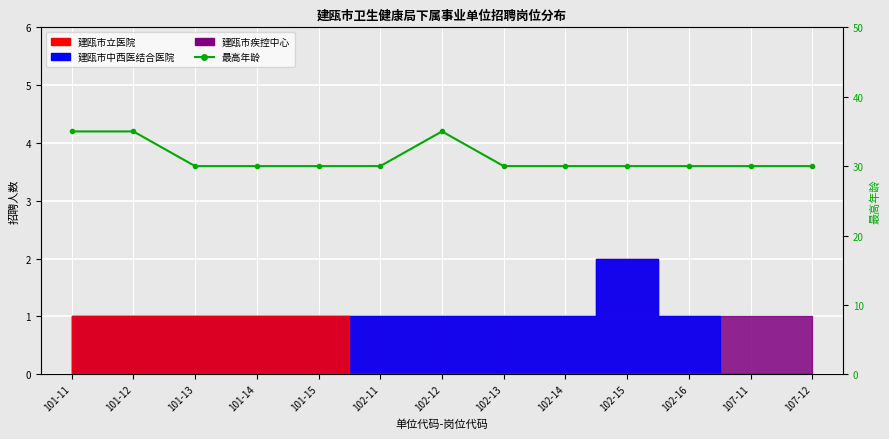

Rank the categories by value from lowest to highest.

101-13, 101-14, 101-15, 102-11, 102-13, 102-14, 102-15, 102-16, 107-11, 107-12, 101-11, 101-12, 102-12